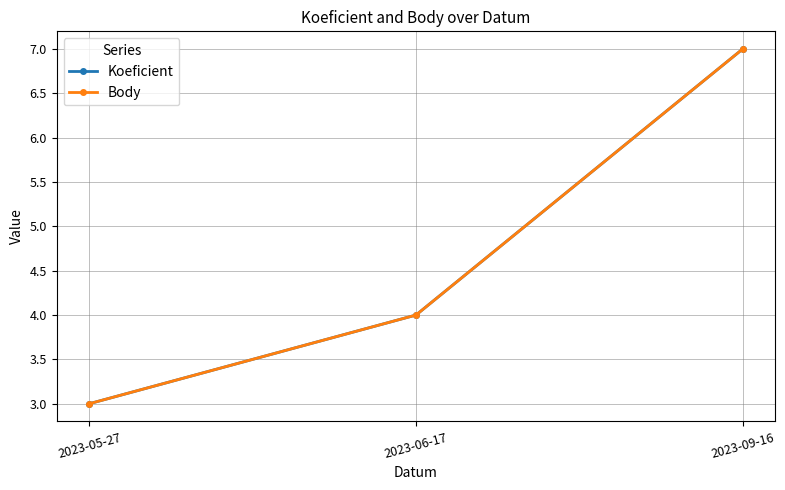

Is the value of Body at 2023-06-17 greater than the value of Koeficient at 2023-06-17?

No